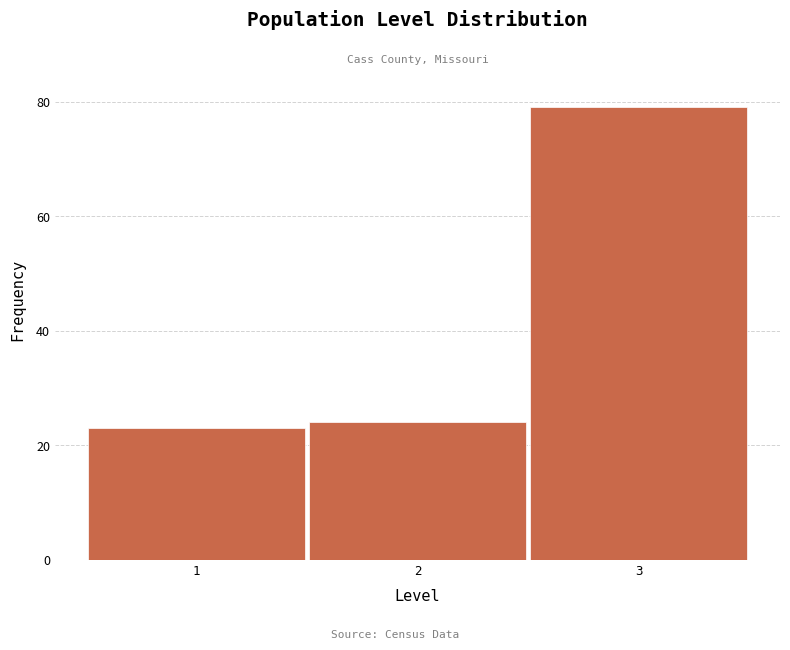

Over which range of the x-axis is the bar tallest?

2.5 to 3.5